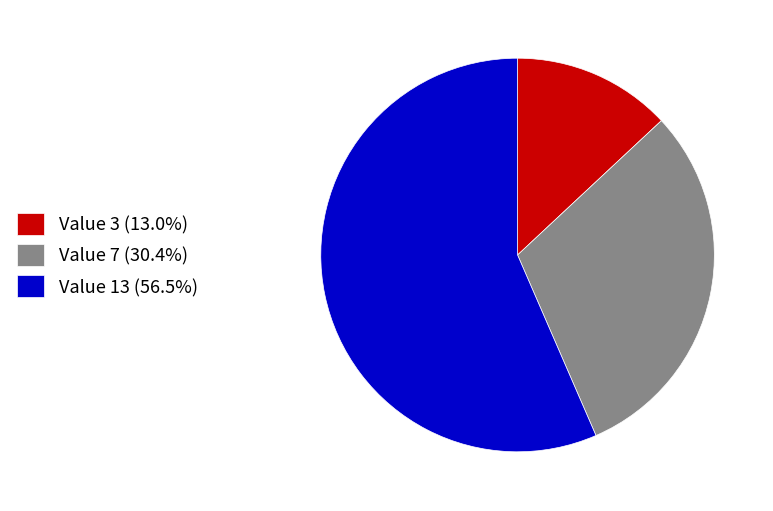

What is the ratio of the value at Value 7 (30.4%) to the value at Value 3 (13.0%)?

2.3